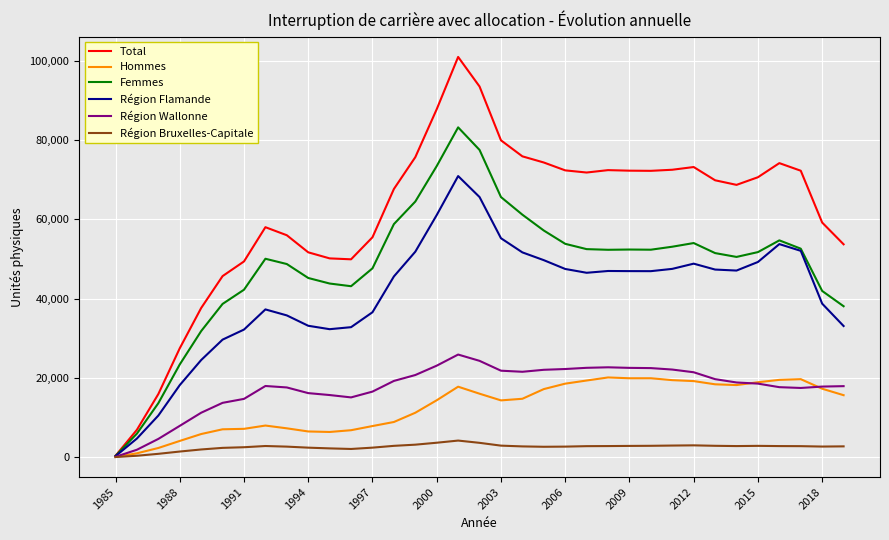

How many lines are shown in the chart?

6